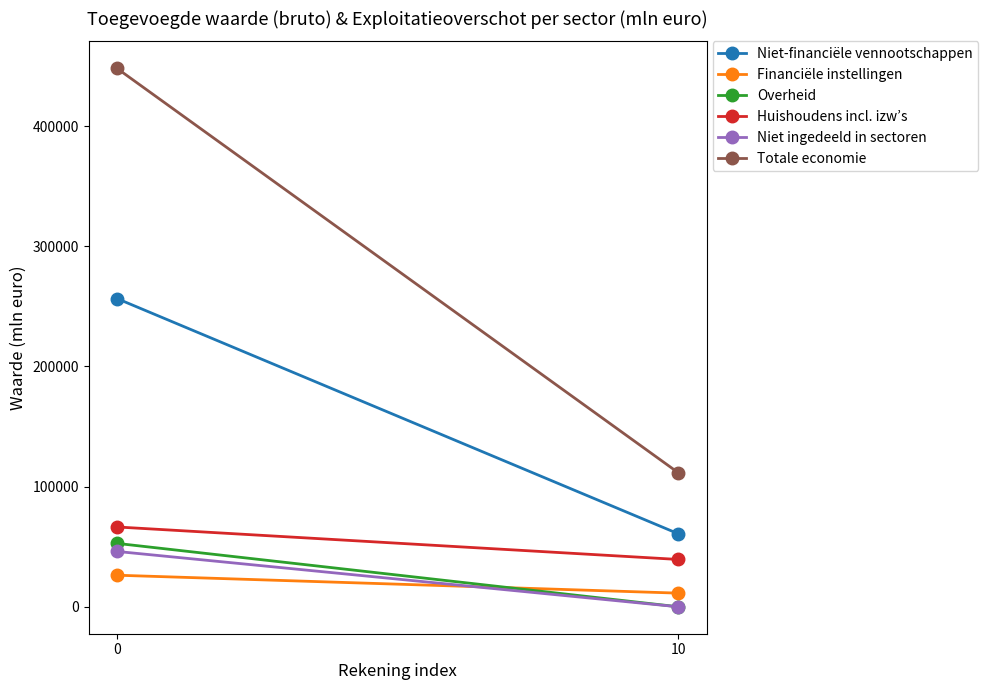

Does the chart have visible grid lines?

No